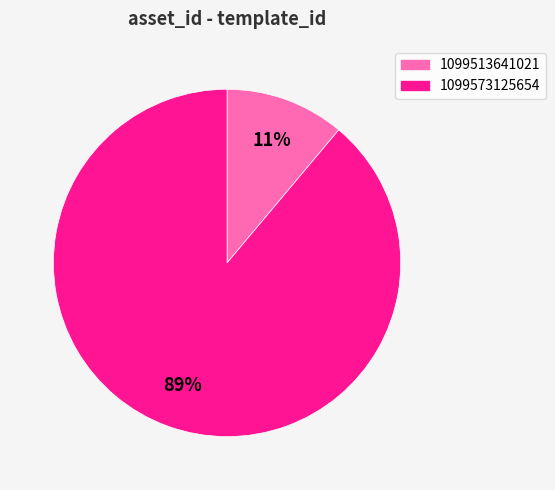

Rank the categories by value from lowest to highest.

1099513641021, 1099573125654